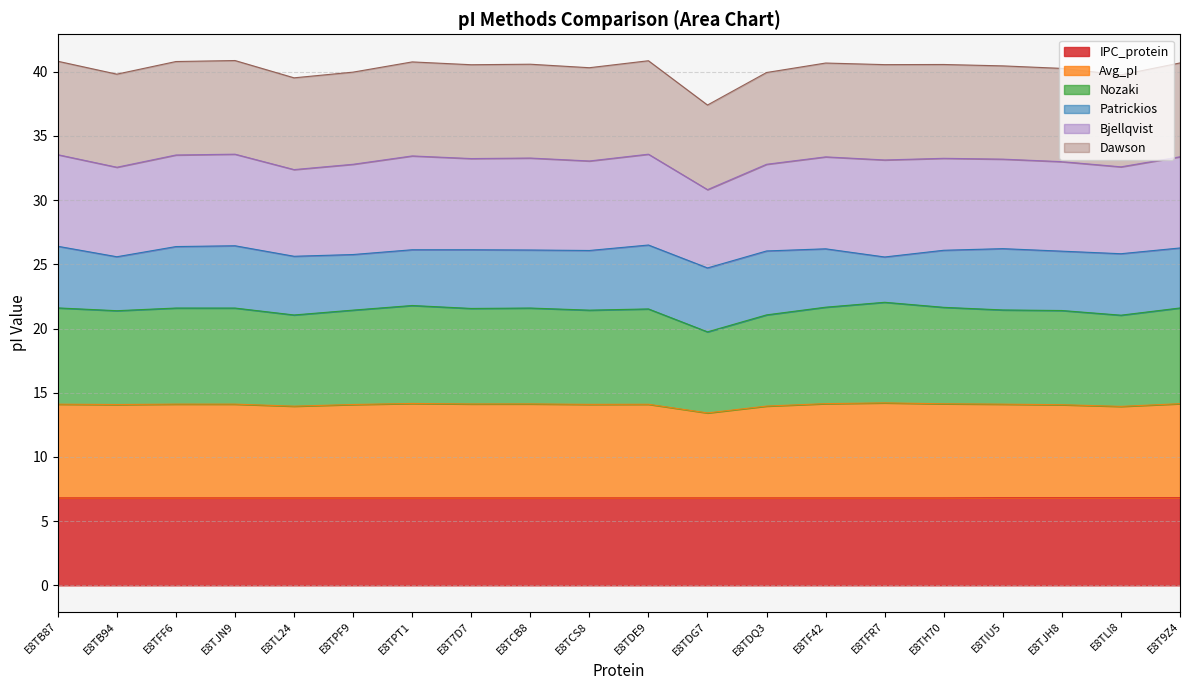

The IPC_protein series shows 6.8 at E8TF42. True or false?

True